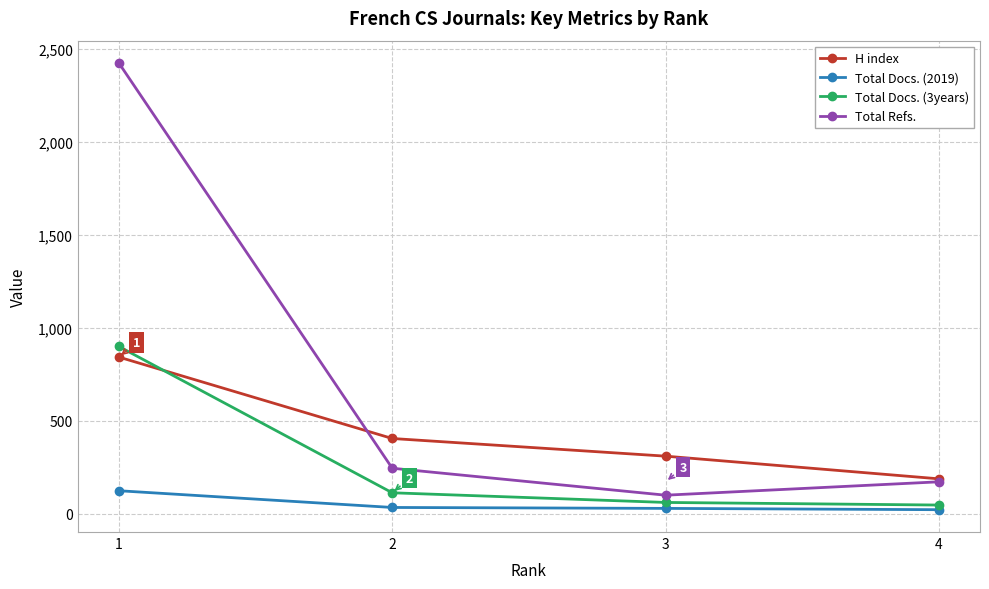

What is the difference between the maximum and second lowest values in the Total Refs. series?

2253